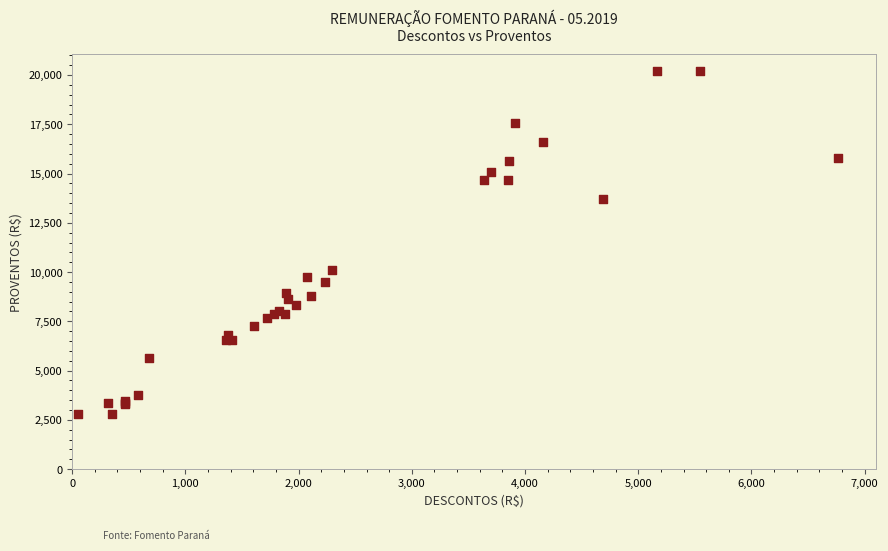

What Y value in the scatter plot is closest to 11502?

10089.9